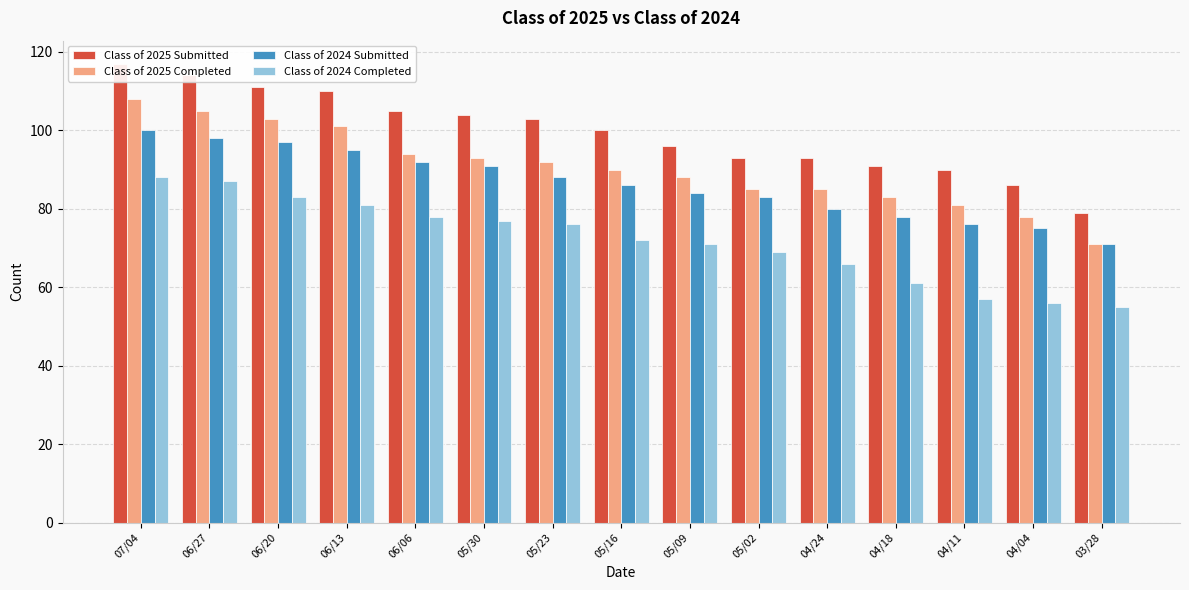

What is the difference between the second highest and second lowest values in the Class of 2025 Submitted series?

28